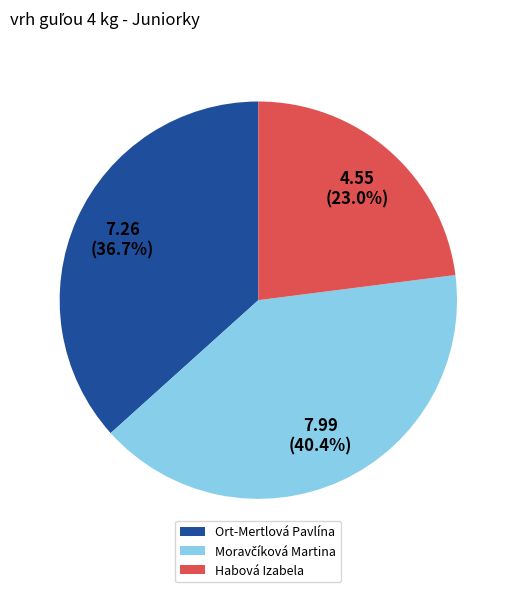

To the nearest percent, what is the average slice percentage?

33%